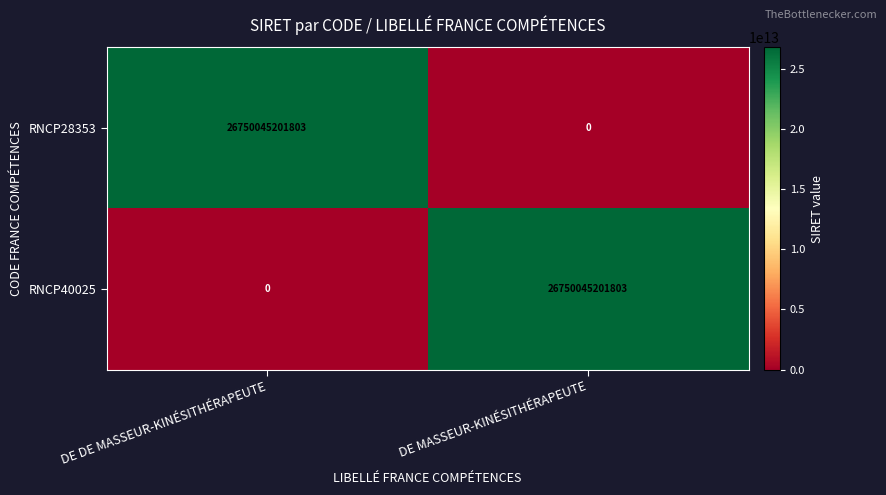

Count the number of categories in the chart.

2